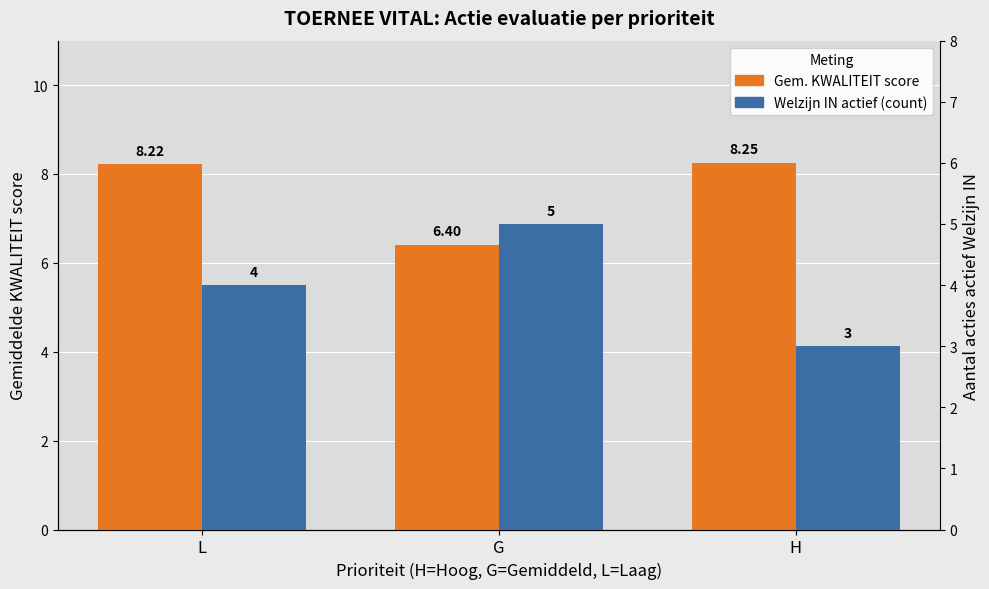

Reading left to right, list all the values displayed in this chart.

Gem. KWALITEIT score: 8.2	6.4	8.2
Welzijn IN actief (count): 4.0	5.0	3.0